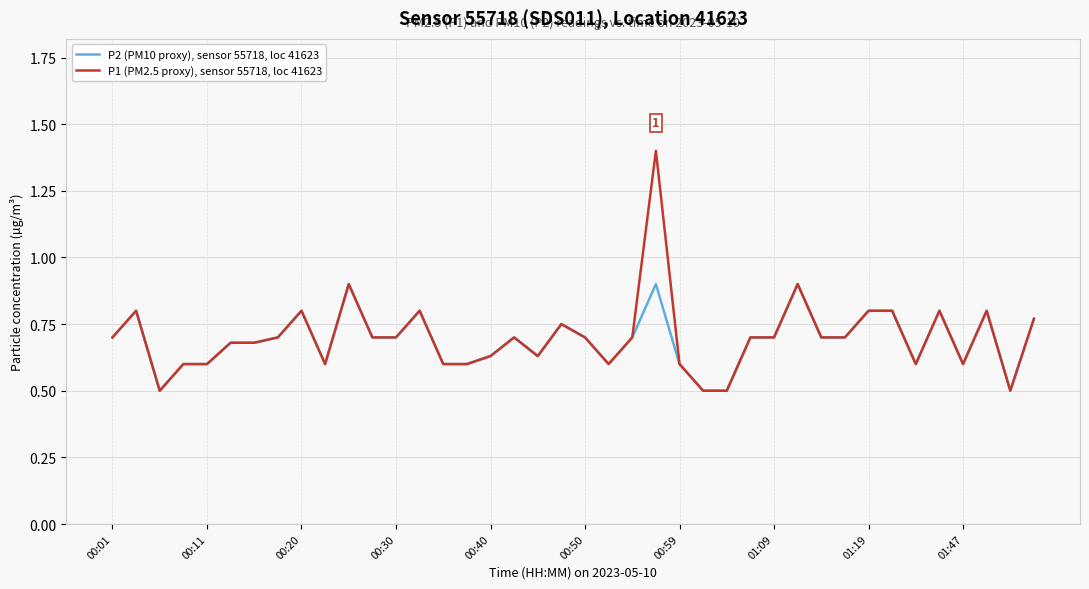

What is the maximum value for P1 (PM2.5 proxy), sensor 55718, loc 41623?

1.4